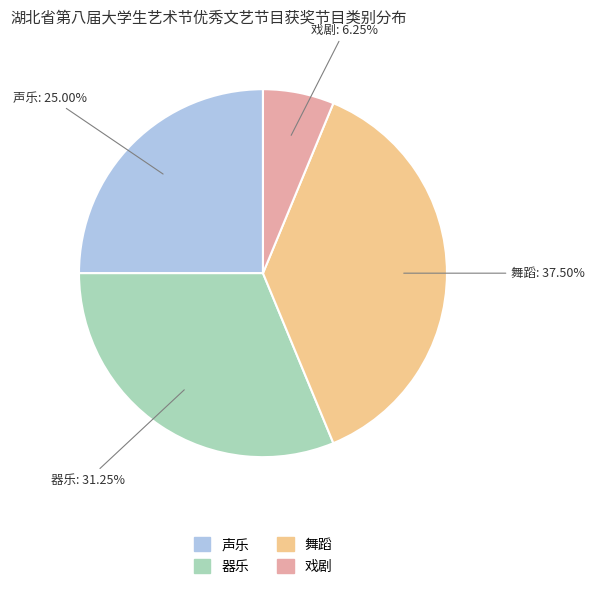

The 声乐 slice represents 25% of the pie. True or false?

True